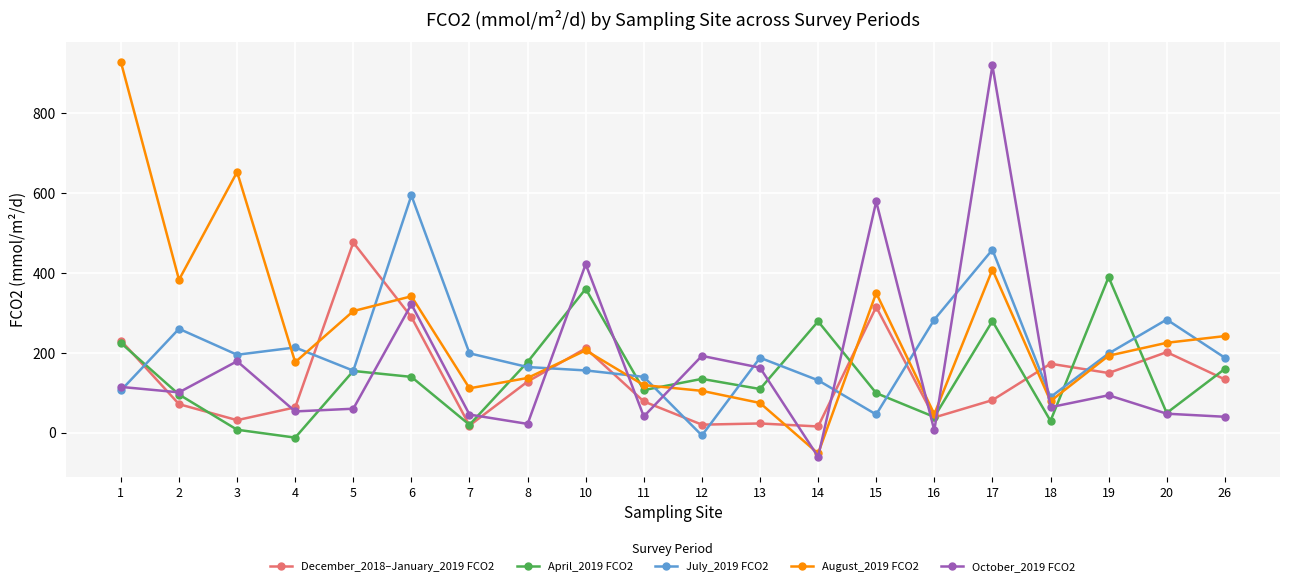

What is the sum of all July_2019 FCO2 values?

4037.6